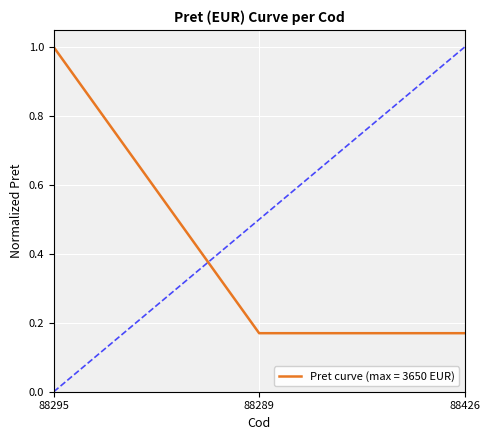

The value at 88295 is 1.4. True or false?

False